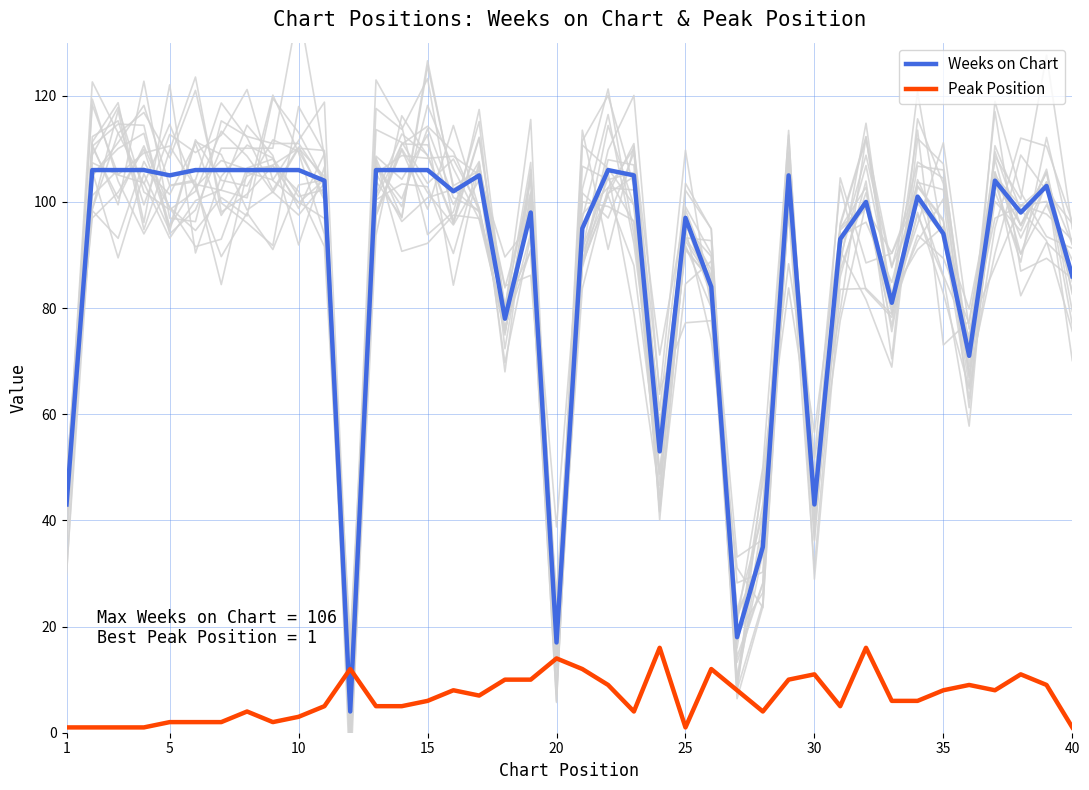

Is this an area chart (filled region under the line)?

No